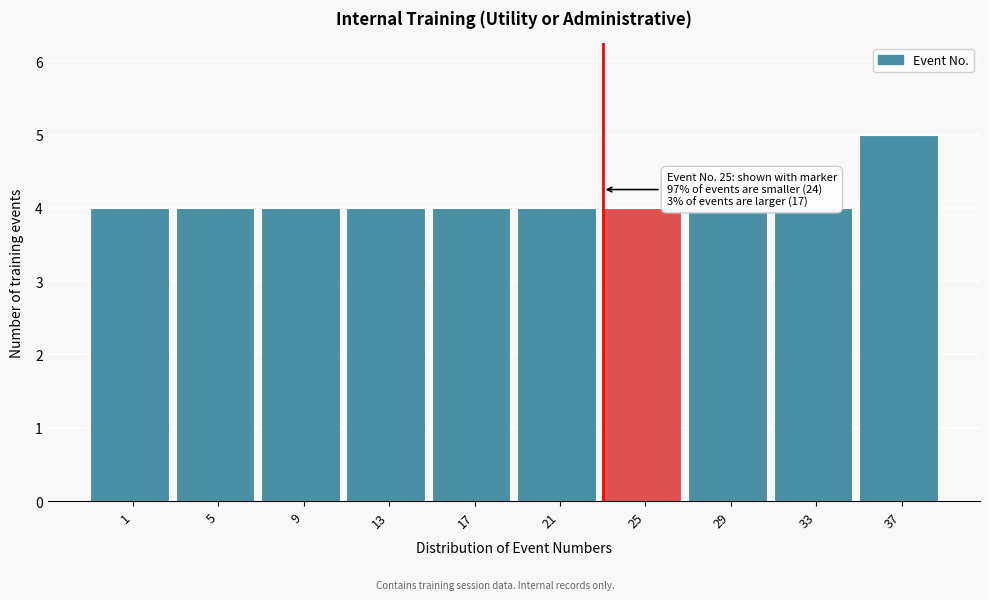

Reading left to right, list all the values displayed in this chart.

4	4	4	4	4	4	4	4	4	5